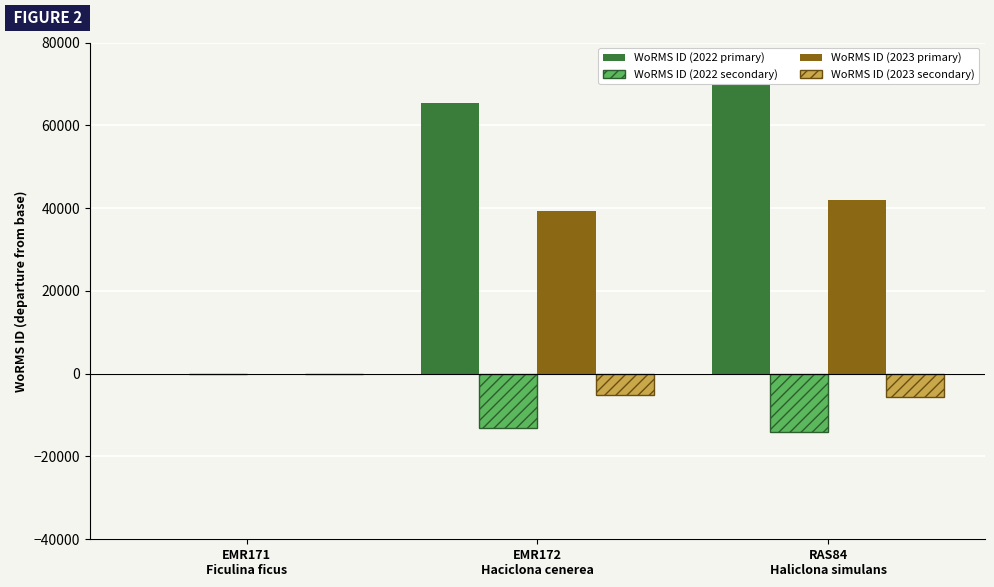

What is the sum of all WoRMS ID (2022 primary) values?

135155.0